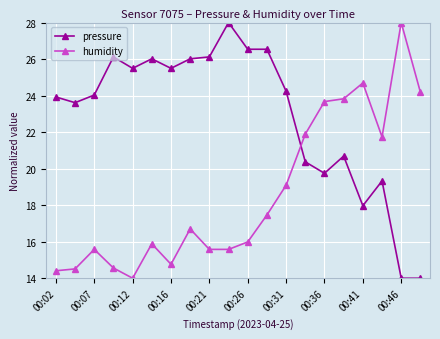

What is the difference between the second highest and minimum values in the pressure series?

12.5